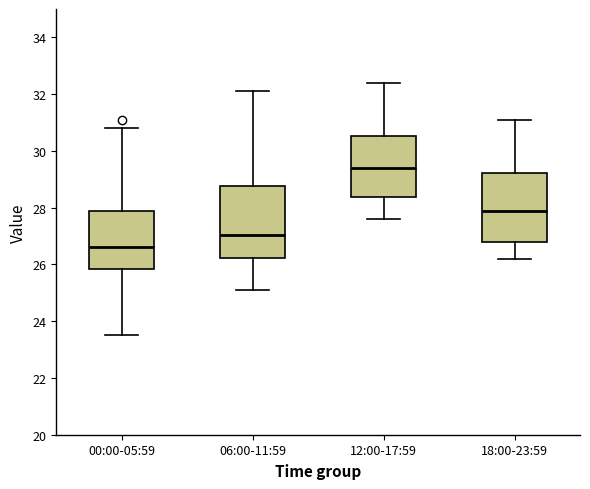

Where is the upper edge of the box for 06:00-11:59 on the y-axis? The values are not printed on the chart, so give them approximately, as read against the axis.

28.8